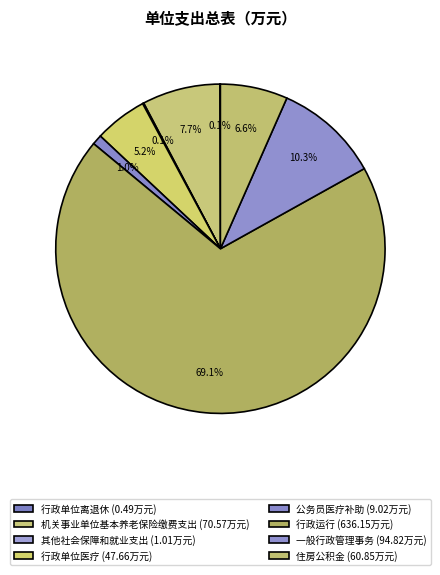

How many segments does this pie chart have?

8